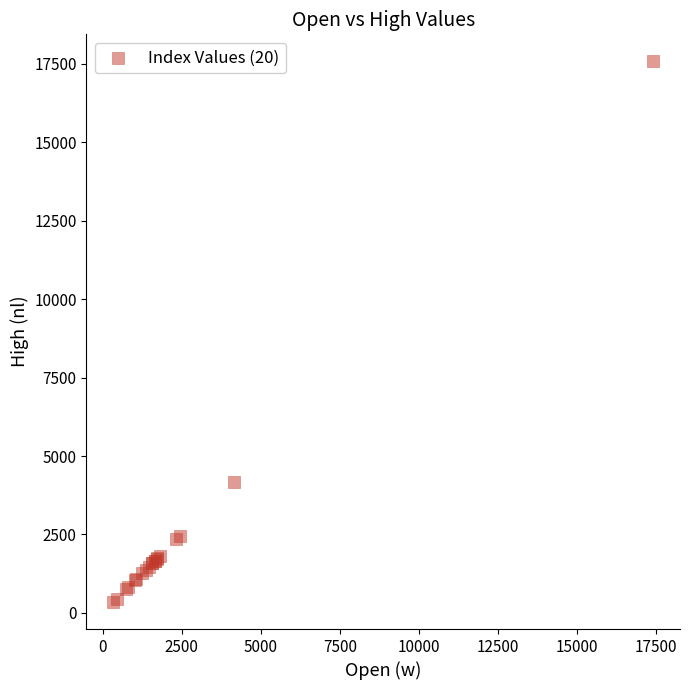

What Y value in the scatter plot is closest to 8962?

4157.3